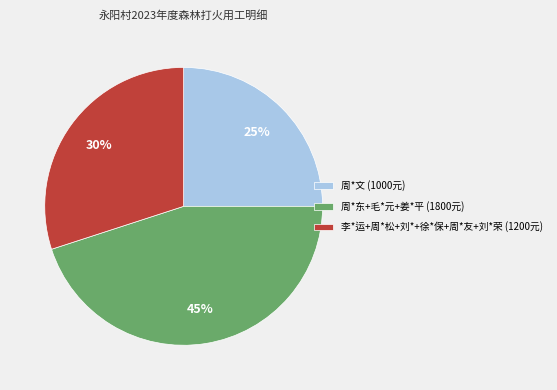

Combined, do 李*运+周*松+刘*+徐*保+周*友+刘*荣 (1200元) and 周*文 (1000元) account for over 50%?

Yes